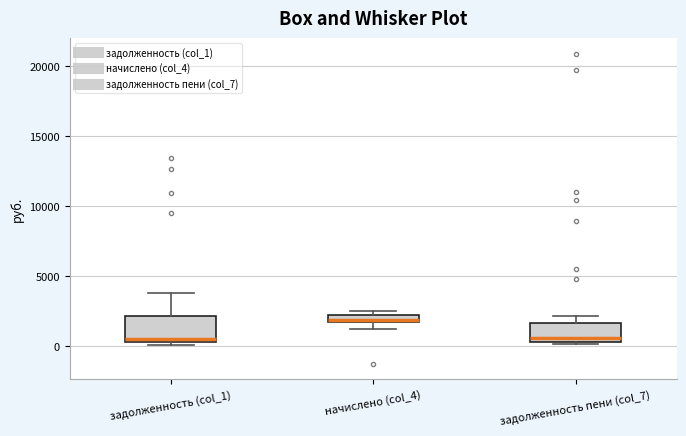

Where is the lower edge of the box for задолженность (col_1) on the y-axis? The values are not printed on the chart, so give them approximately, as read against the axis.

500